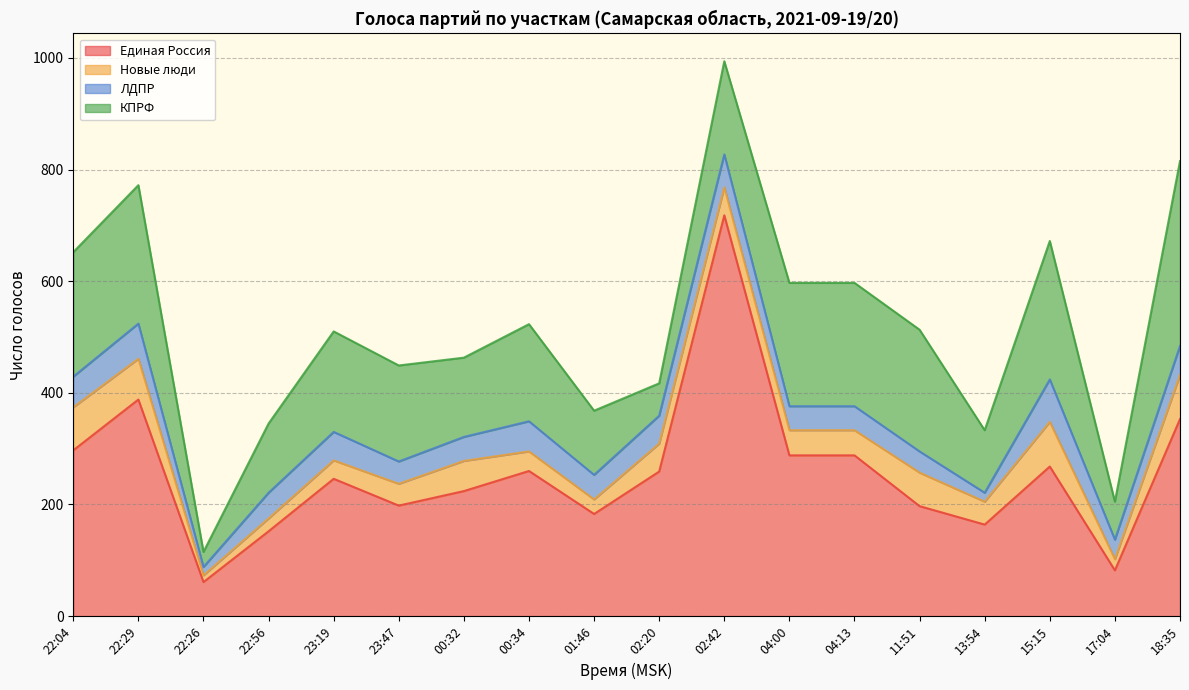

How many series are shown in this chart?

4